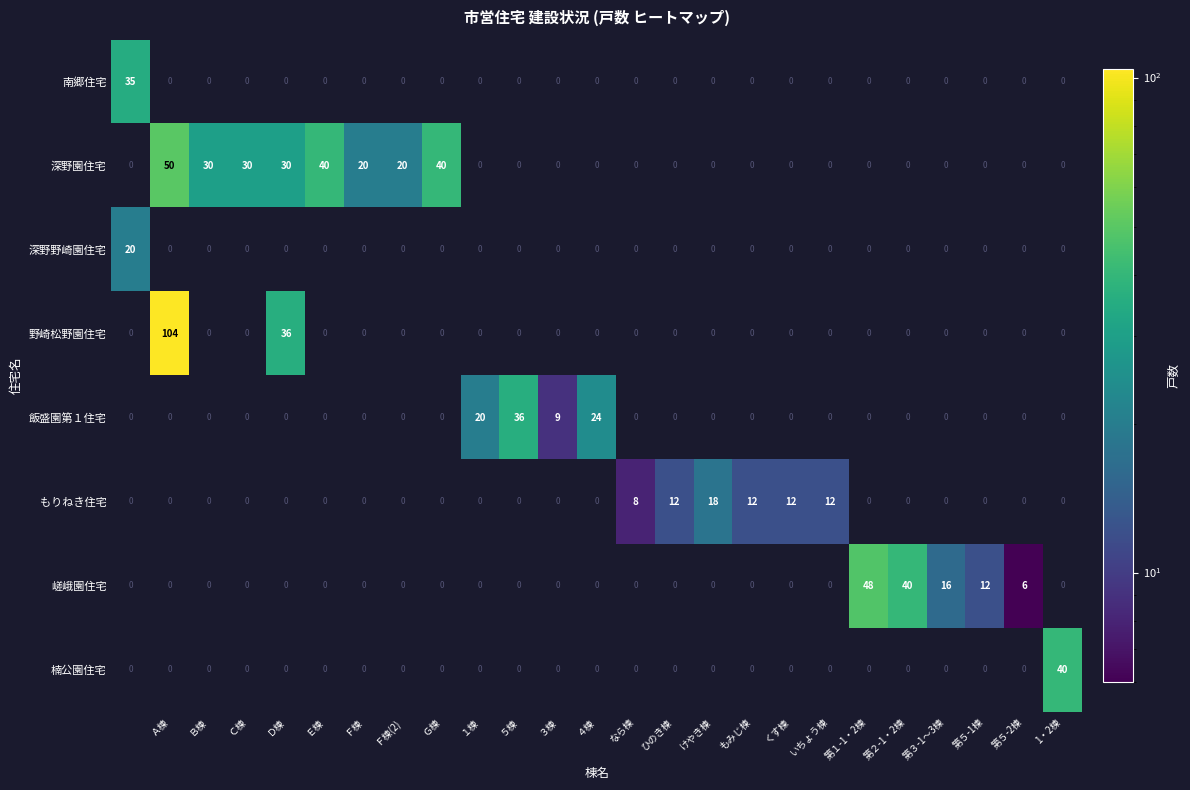

Rank the series by their maximum value, from lowest to highest.

もりねき住宅, 深野野崎園住宅, 南郷住宅, 飯盛園第１住宅, 楠公園住宅, 嵯峨園住宅, 深野園住宅, 野崎松野園住宅